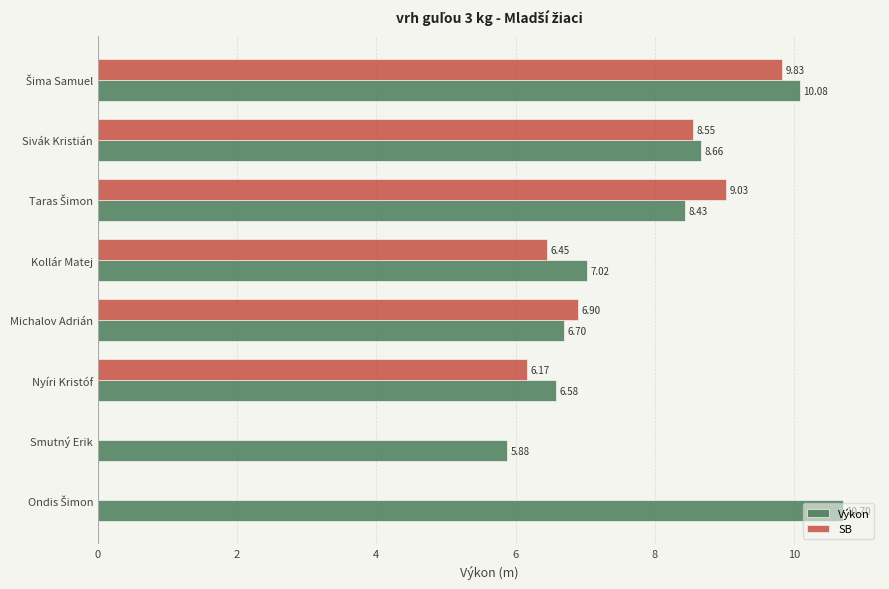

What are all the series names shown in the legend?

Výkon, SB